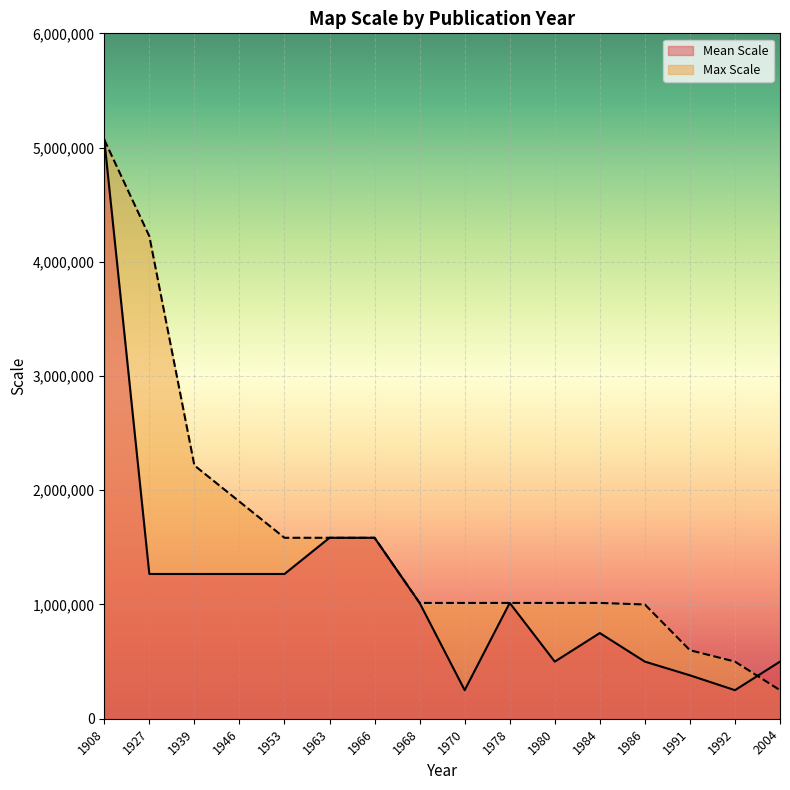

The value of Max Scale at 1970 is 267245. True or false?

False